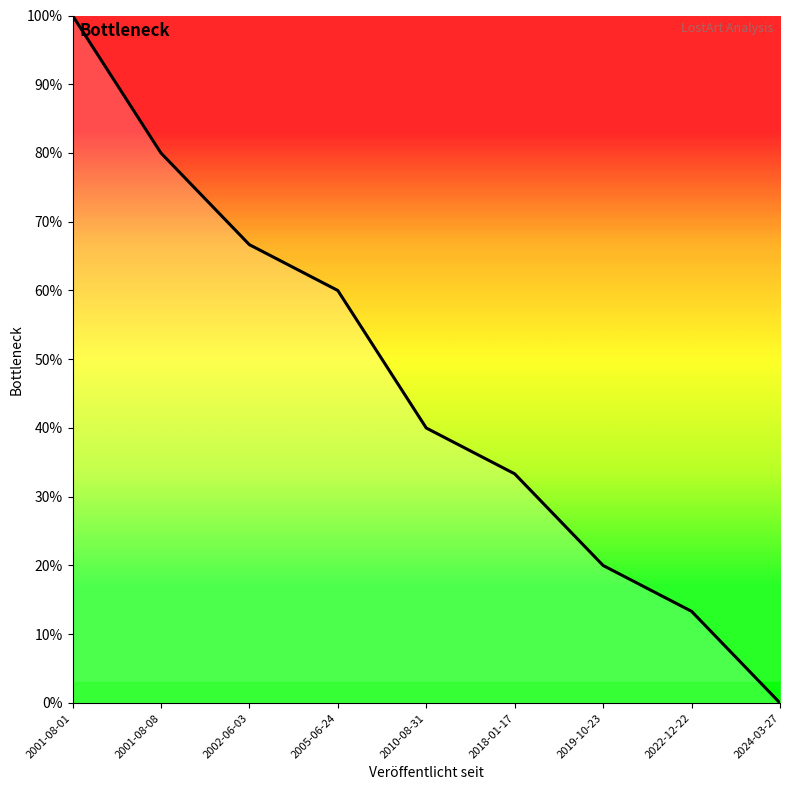

At which category does the chart reach its peak across all series?

2001-08-01